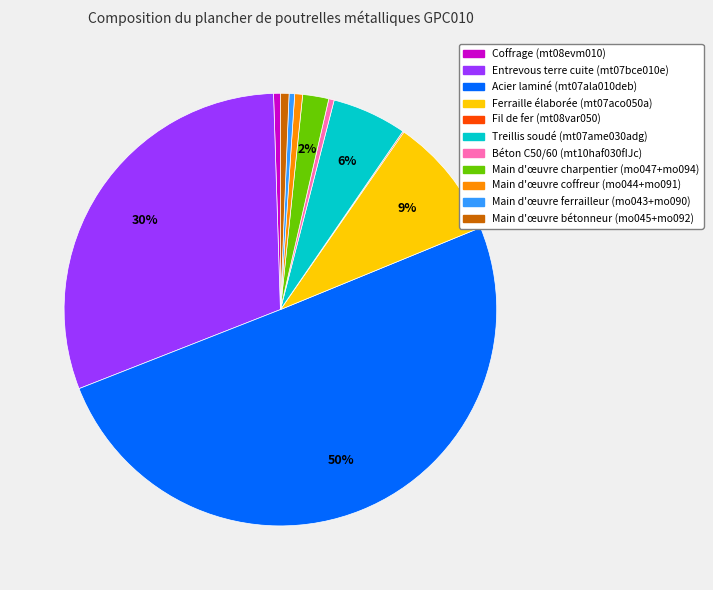

To the nearest percent, what is the average slice percentage?

9%